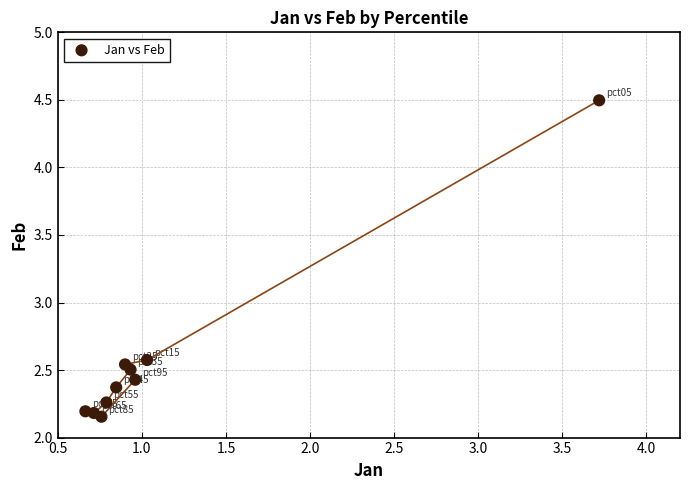

What Y value in the scatter plot is closest to 3?

2.6